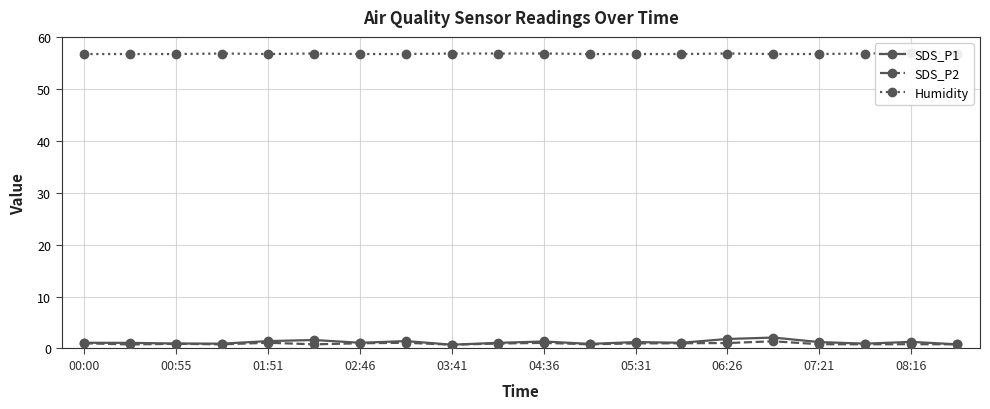

Is it true that SDS_P2 equals 1.1 at 01:51?

True